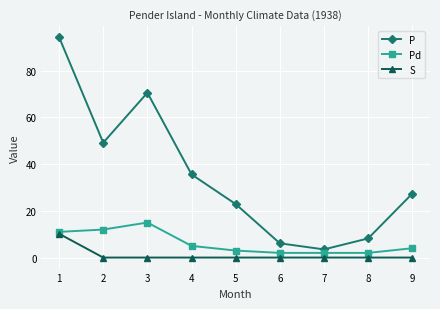

List the series in order of their peak value, highest first.

P, Pd, S